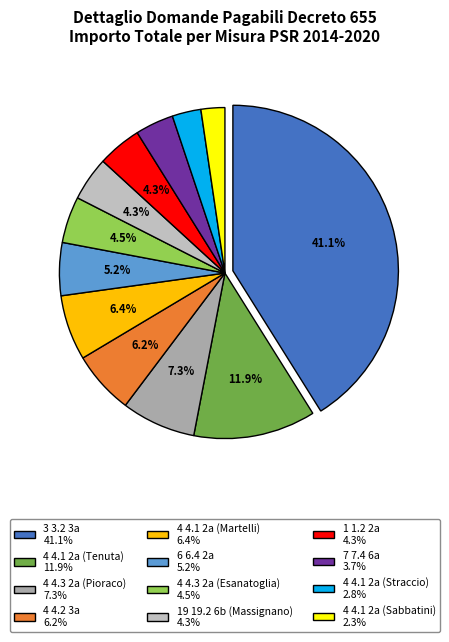

Rank the categories by value from highest to lowest.

3 3.2 3a, 4 4.1 2a (Tenuta), 4 4.3 2a (Pioraco), 4 4.1 2a (Martelli), 4 4.2 3a, 6 6.4 2a, 4 4.3 2a (Esanatoglia), 19 19.2 6b (Massignano), 1 1.2 2a, 7 7.4 6a, 4 4.1 2a (Straccio), 4 4.1 2a (Sabbatini)